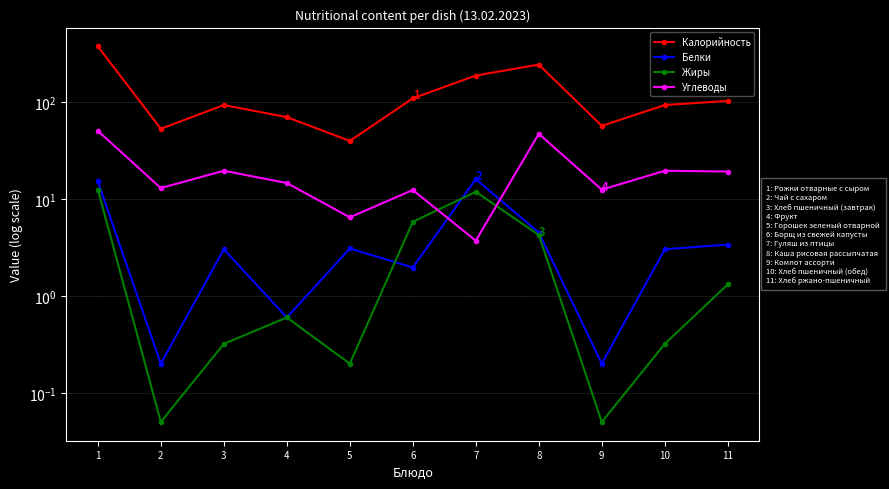

True or false: Углеводы has more than 2 points higher than both neighbors.

True